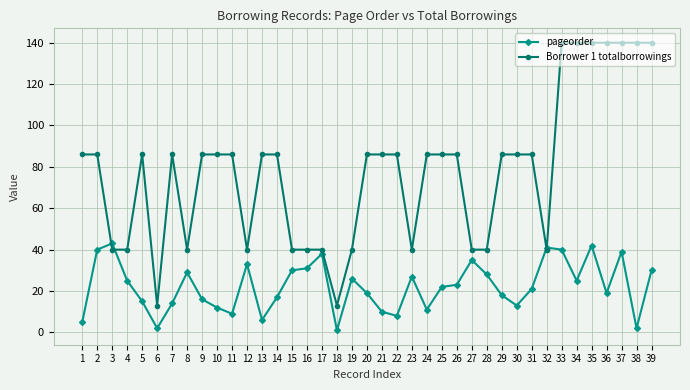

What is the sum of all Borrower 1 totalborrowings values?

3034